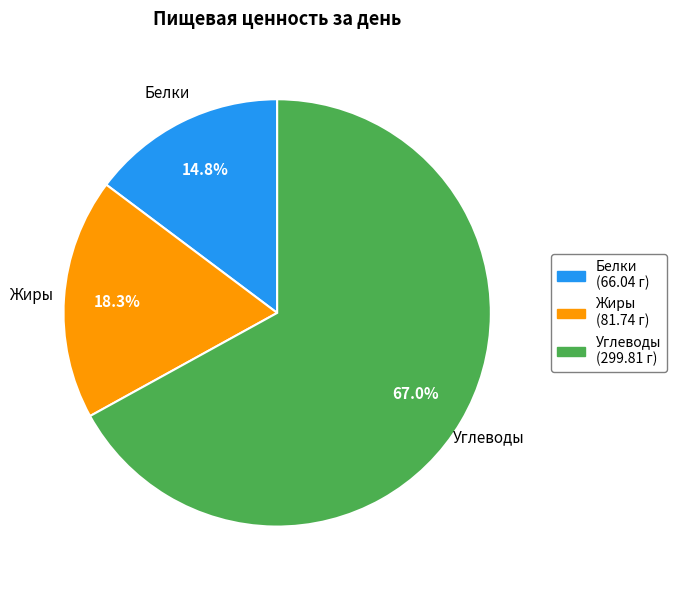

Which slice represents more than half of the pie?

Углеводы